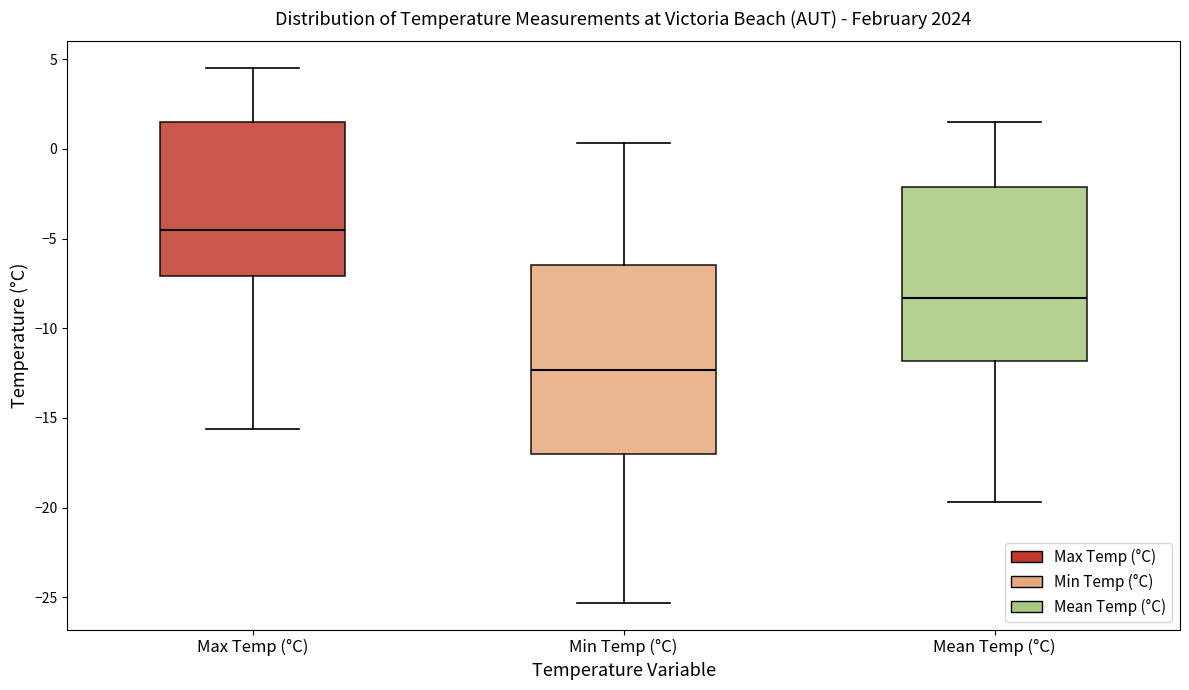

Which box is the tallest, from its lower edge to its upper edge?

Min Temp (°C)